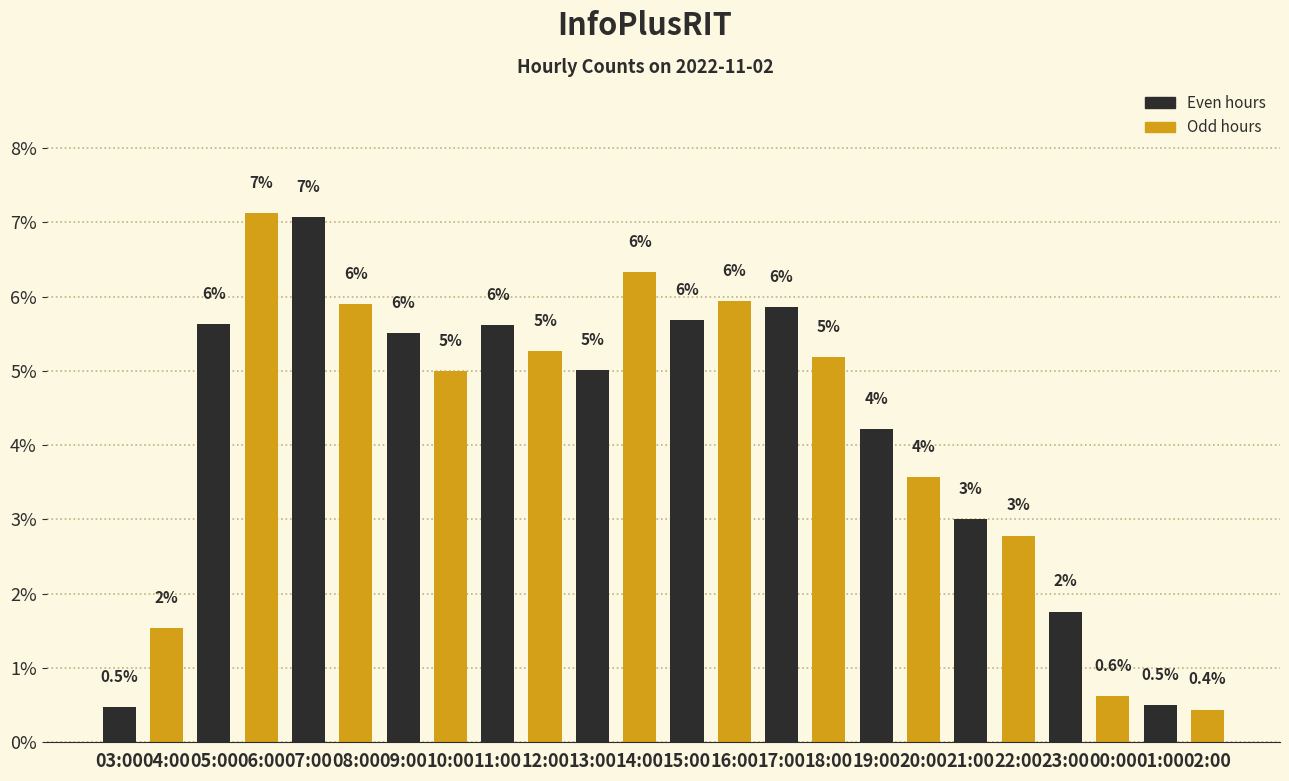

How many bars are there in total?

24